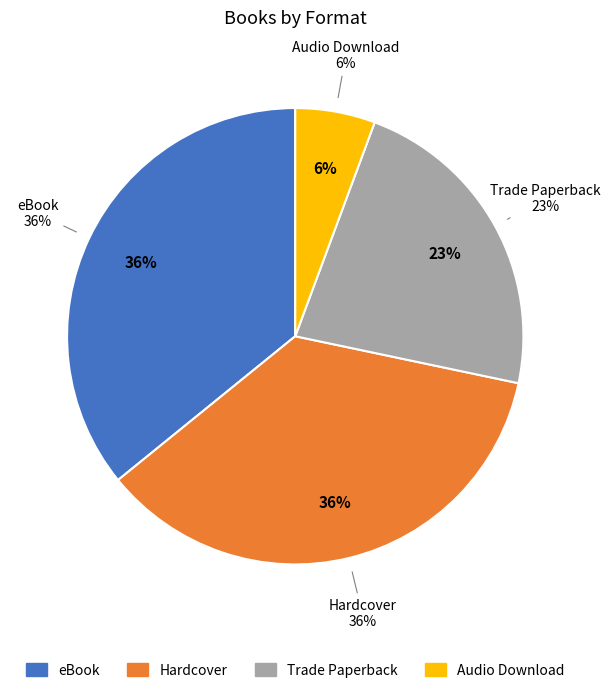

What is the largest slice in the pie chart?

eBook